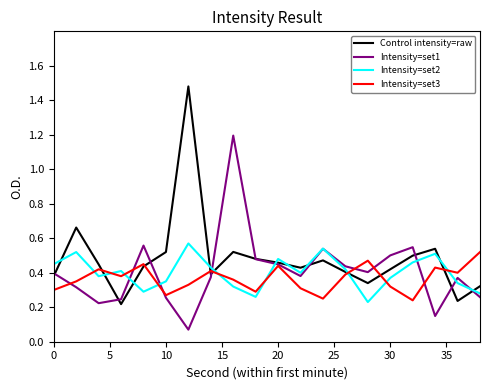

Is this an area chart (filled region under the line)?

No